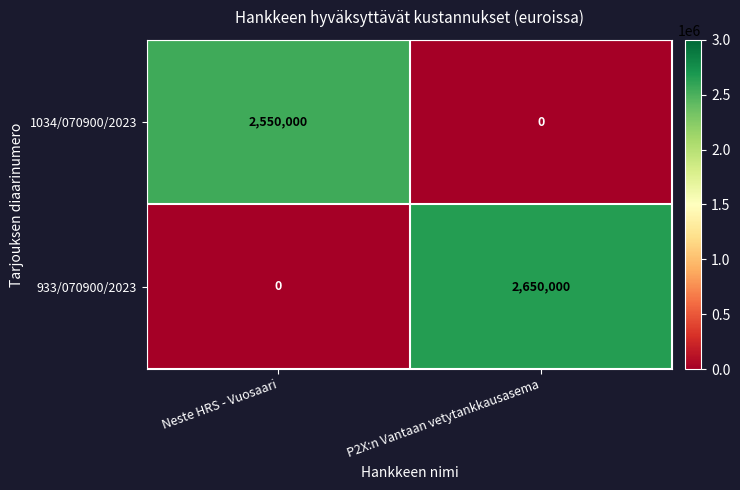

Where is 933/070900/2023 nearest to the value 1325000?

Neste HRS - Vuosaari